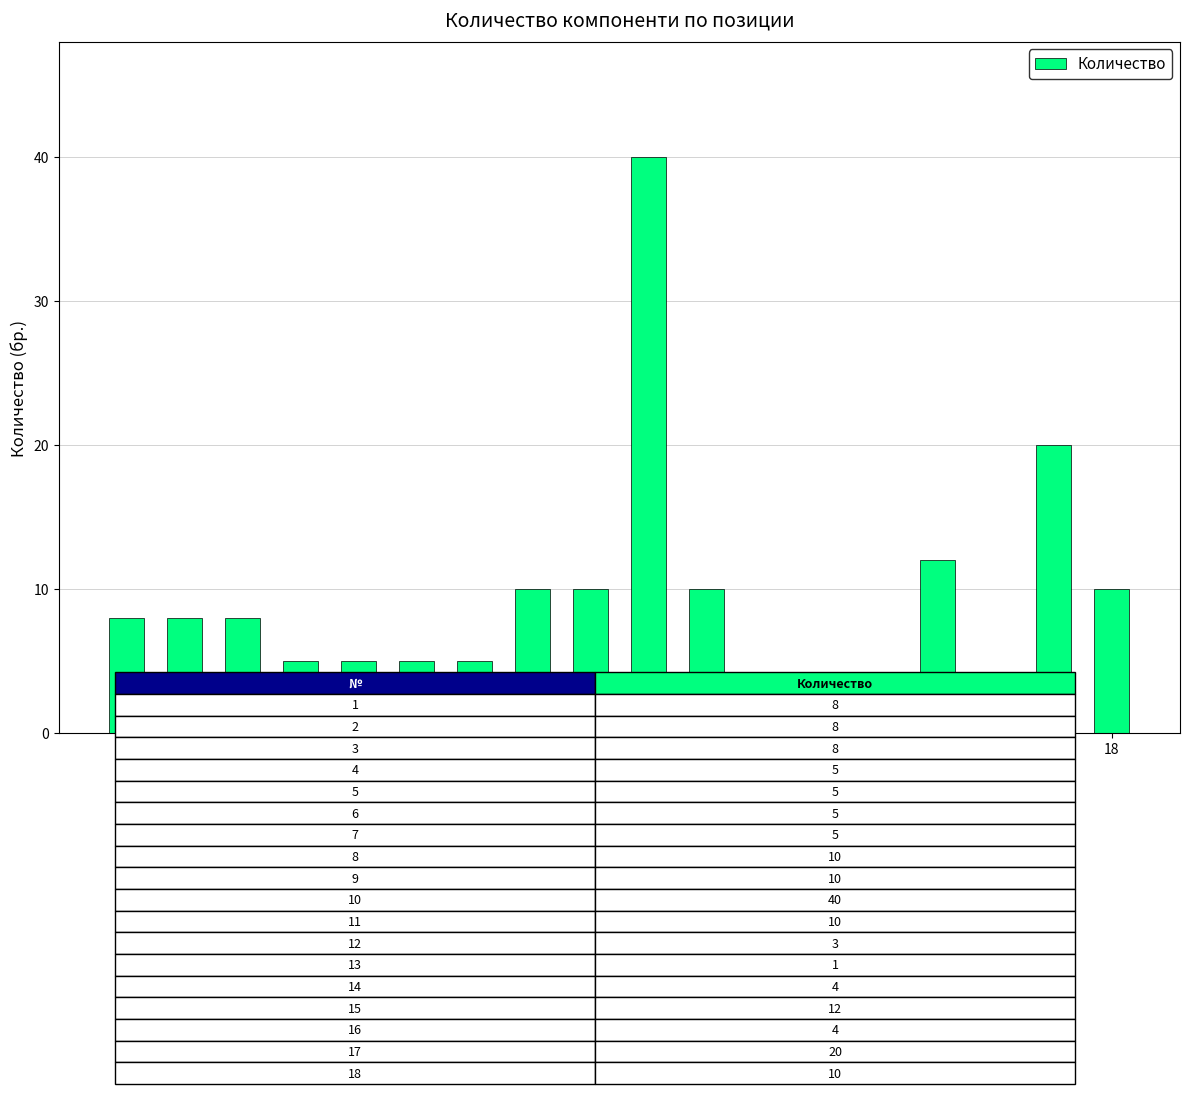

The value at 14 is 4. True or false?

True